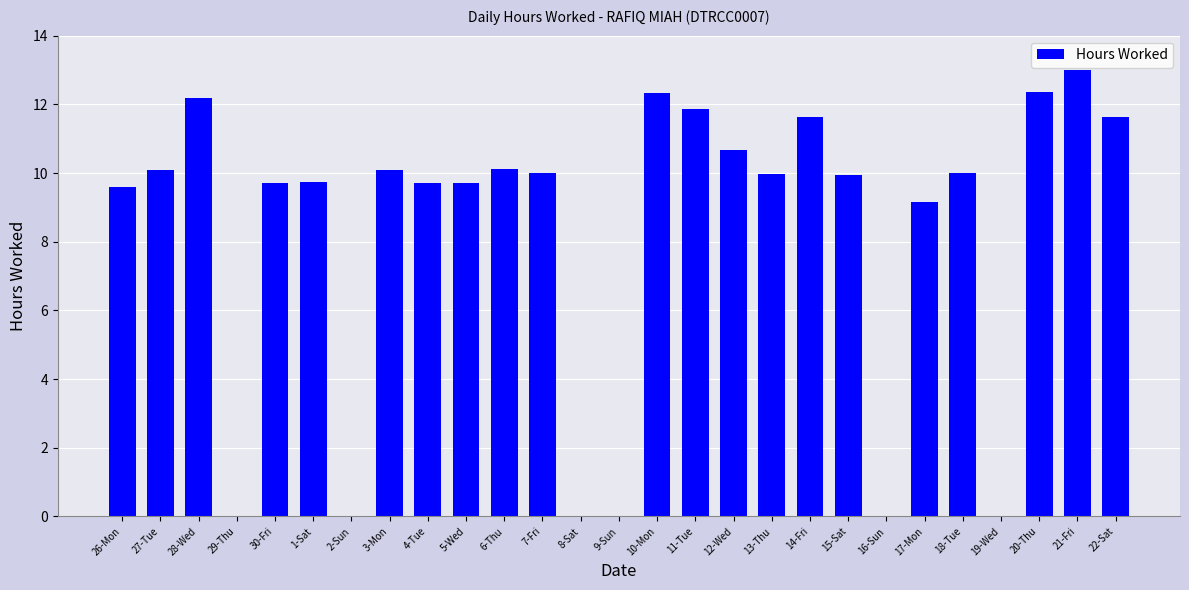

Where does the data first go above 9?

26-Mon